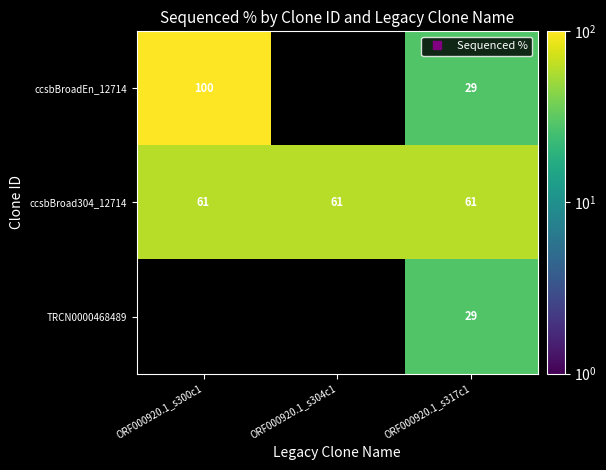

True or false: ccsbBroad304_12714 has a value of 29.8 at ORF000920.1_s300c1.

False